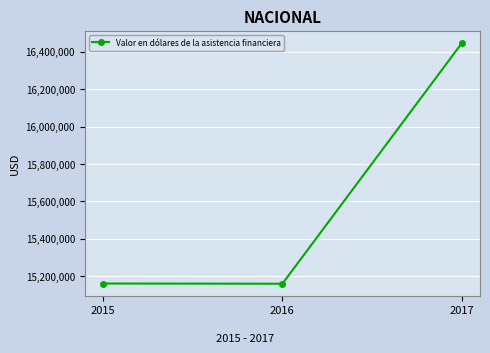

What is the change in value from 2015 to 2017?

+1287298